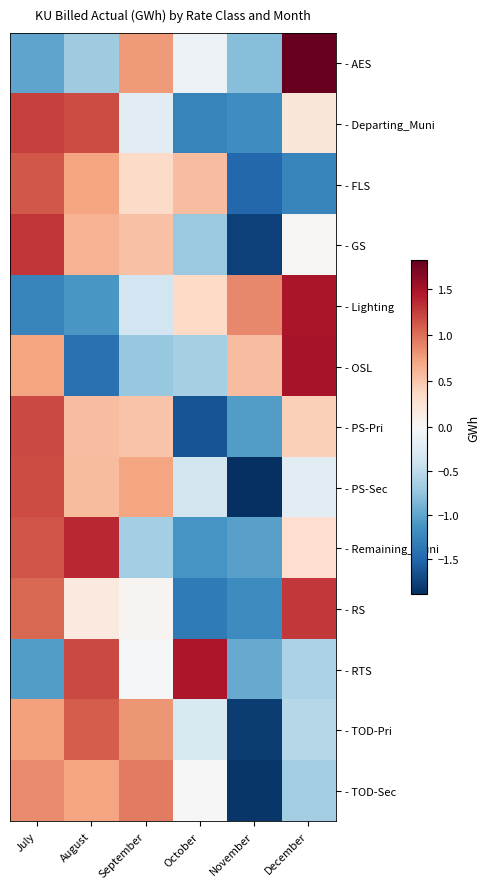

Which label corresponds to the smallest value in the chart?

November